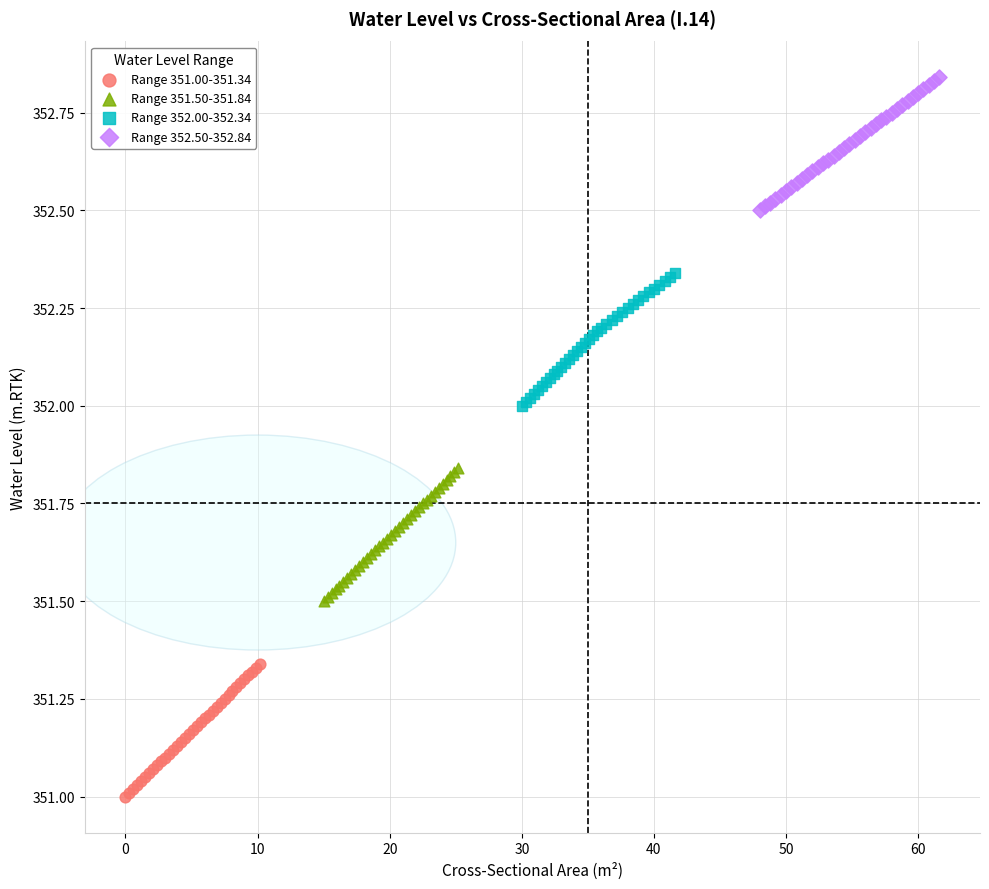

Which series contains the highest Y value?

Range 352.50-352.84